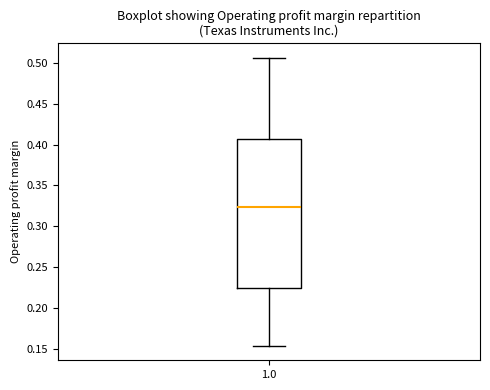

Where does the lower whisker of the box at x = 1.0 end on the y-axis? The values are not printed on the chart, so give them approximately, as read against the axis.

0.155